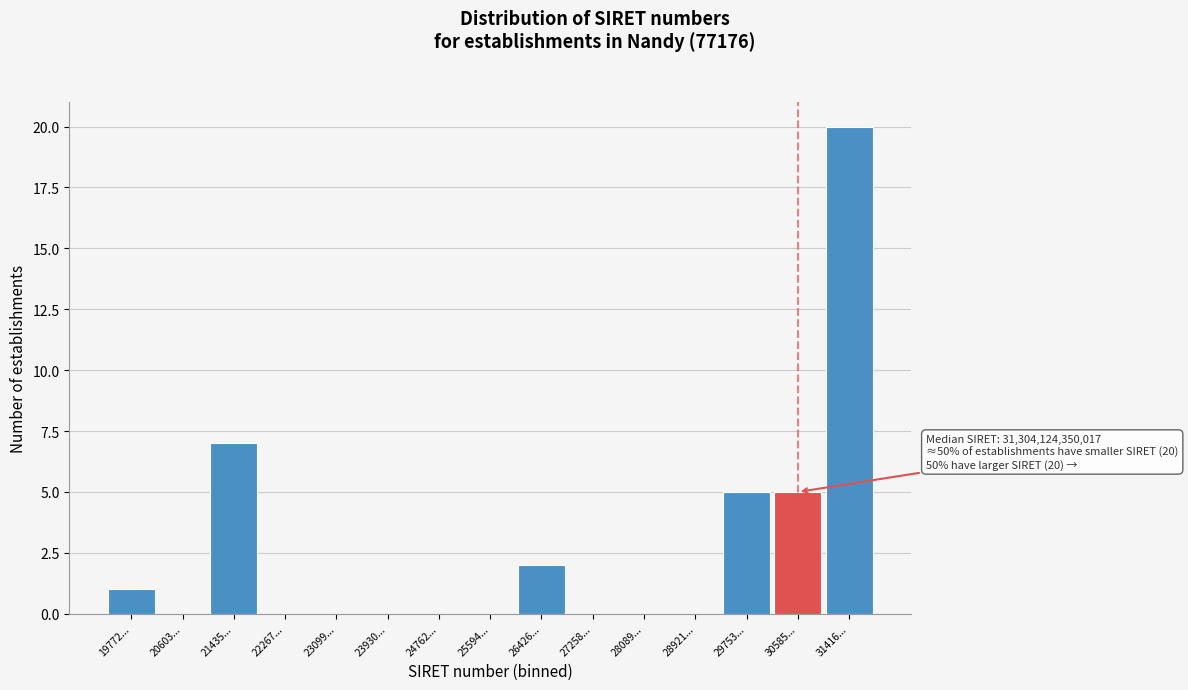

Reading left to right, transcribe all the data shown in this chart.

19772...=1	20603...=0	21435...=7	22267...=0	23099...=0	23930...=0	24762...=0	25594...=0	26426...=2	27258...=0	28089...=0	28921...=0	29753...=5	30585...=5	31416...=20